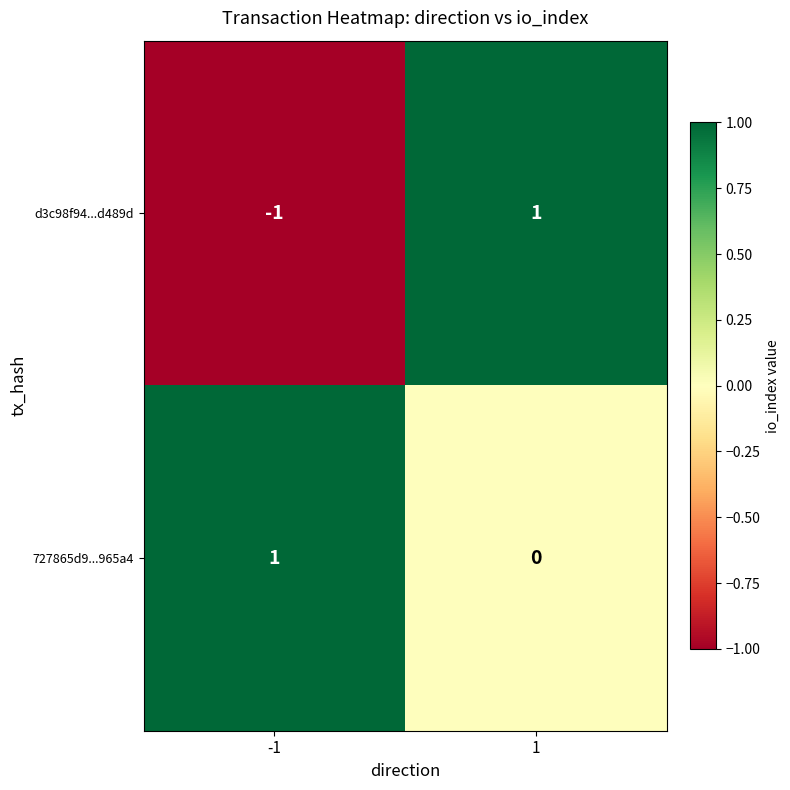

Rank the categories by 727865d9...965a4 value from lowest to highest.

1, -1